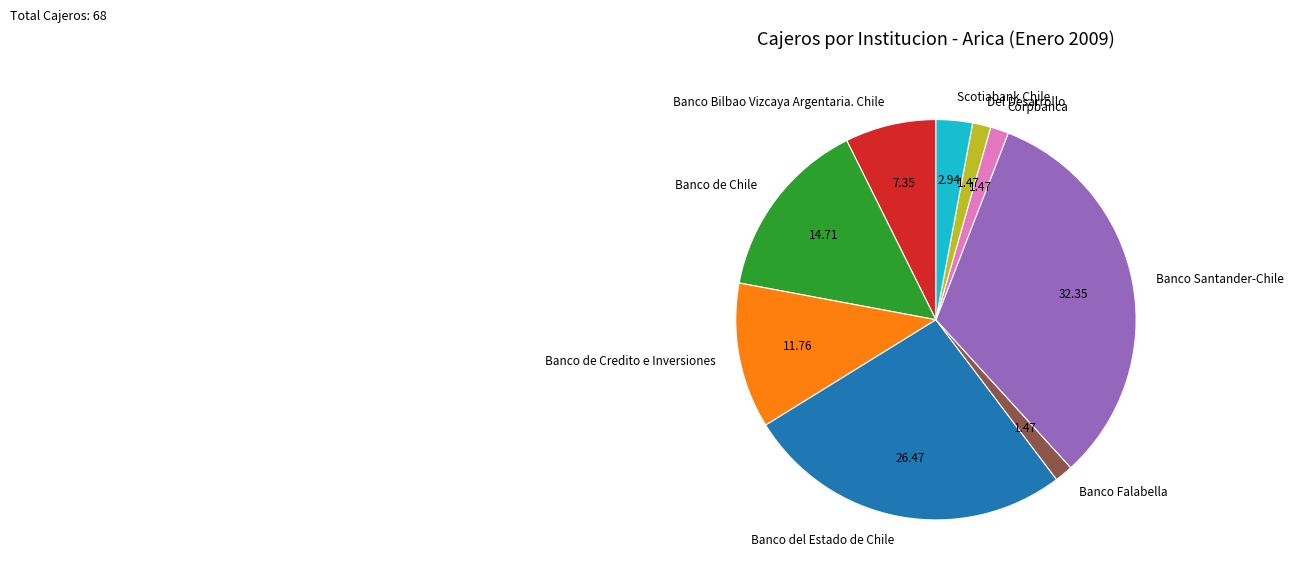

The Del Desarrollo slice represents 1% of the pie. True or false?

True